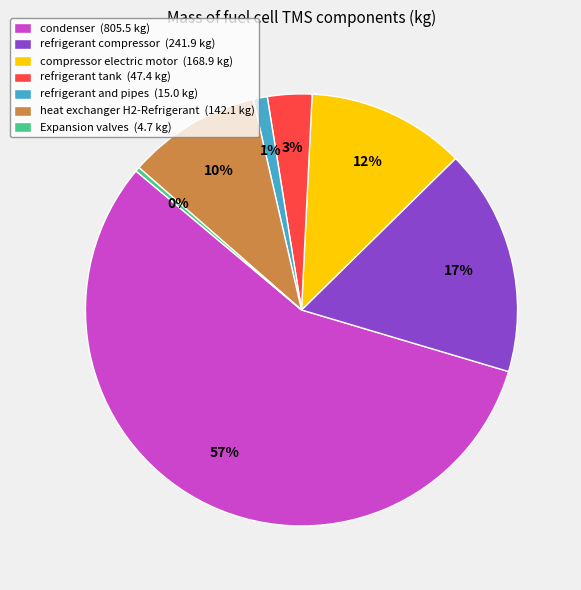

What is the largest slice in the pie chart?

condenser